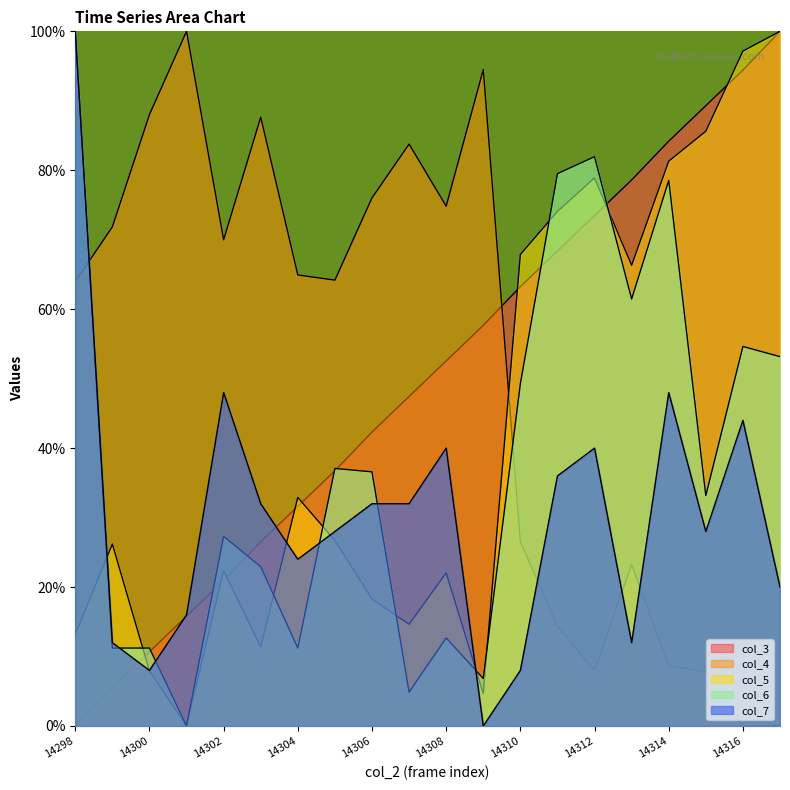

What are all the series names shown in the legend?

col_3, col_4, col_5, col_6, col_7